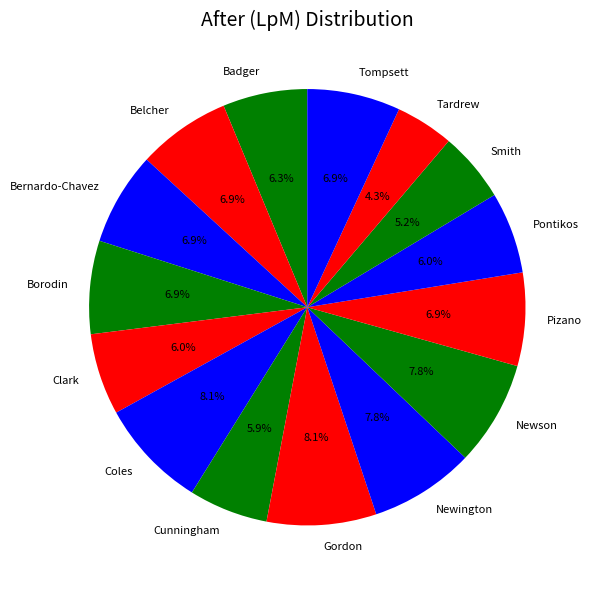

To the nearest percent, what is the combined percentage of Tardrew and Gordon?

12%